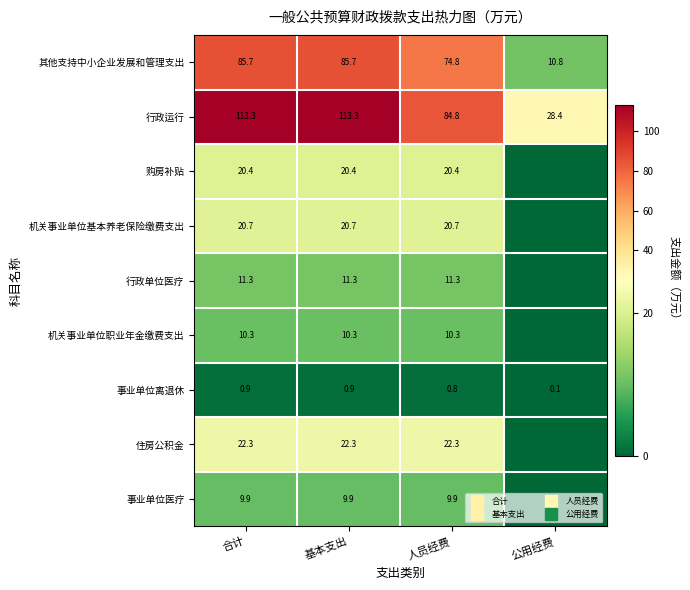

How many categories are shown in the chart?

4